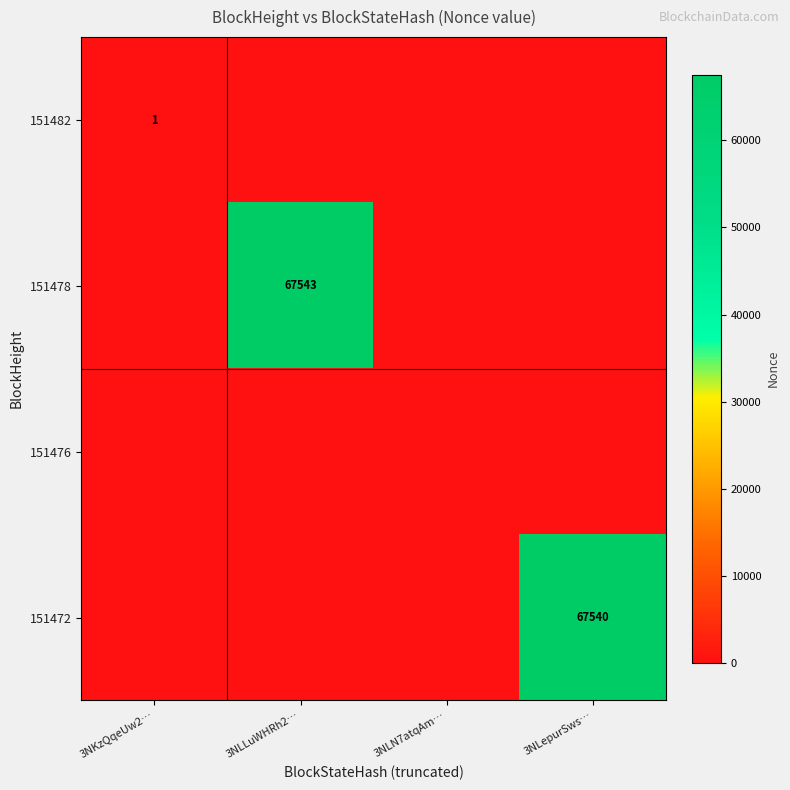

True or false: 151482 has a value of 2 at 3NKzQqeUw2….

False